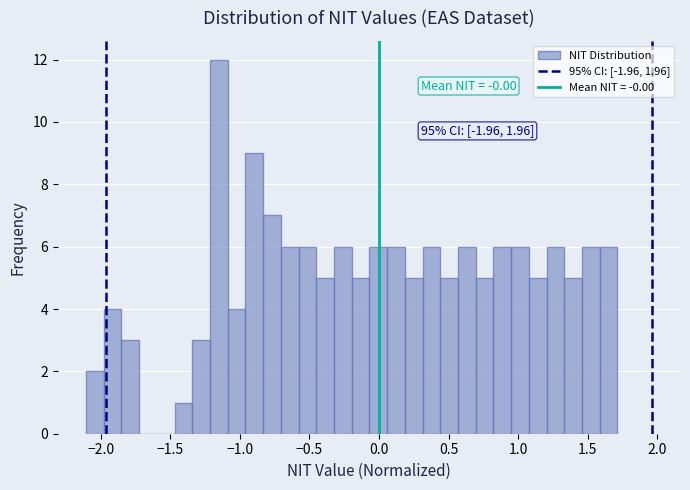

Read against the x-axis, roughly where is the centre of the tallest bar?

-1.15